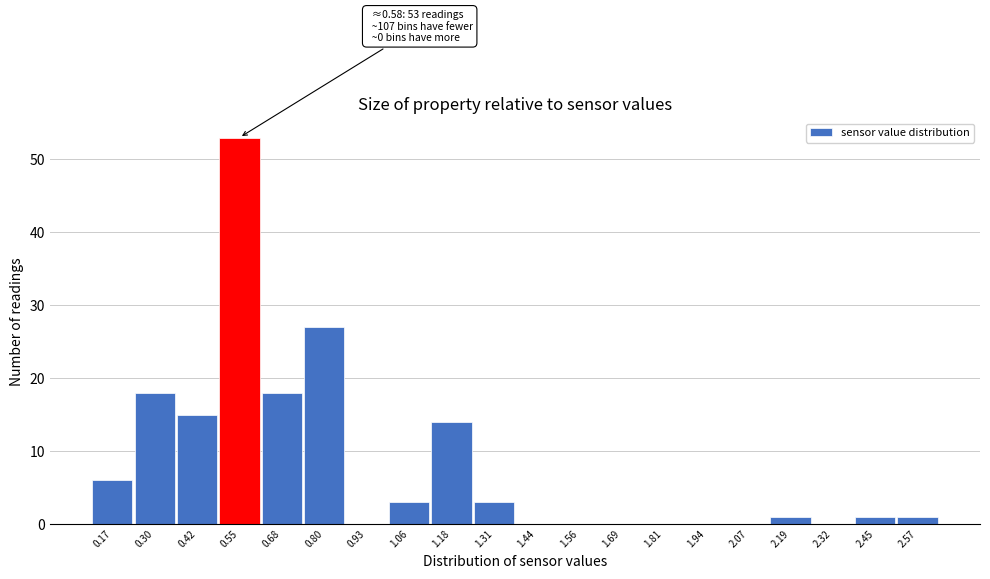

Reading left to right, list all the values displayed in this chart.

0.17=6	0.30=18	0.42=15	0.55=53	0.68=18	0.80=27	0.93=0	1.06=3	1.18=14	1.31=3	1.44=0	1.56=0	1.69=0	1.81=0	1.94=0	2.07=0	2.19=1	2.32=0	2.45=1	2.57=1